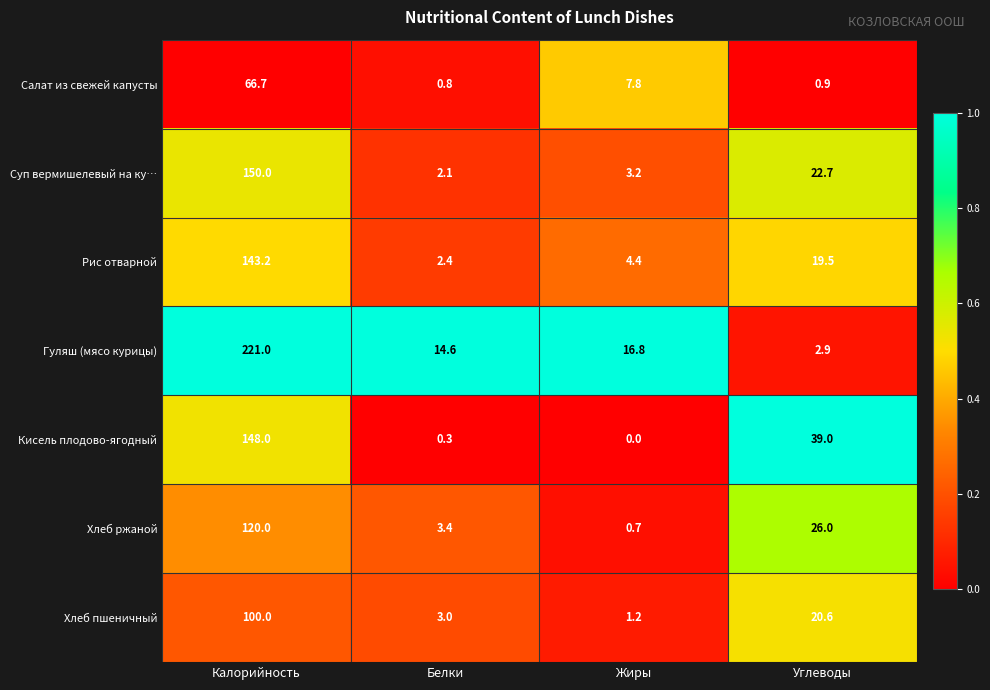

Which category has the lowest value across all series?

Жиры